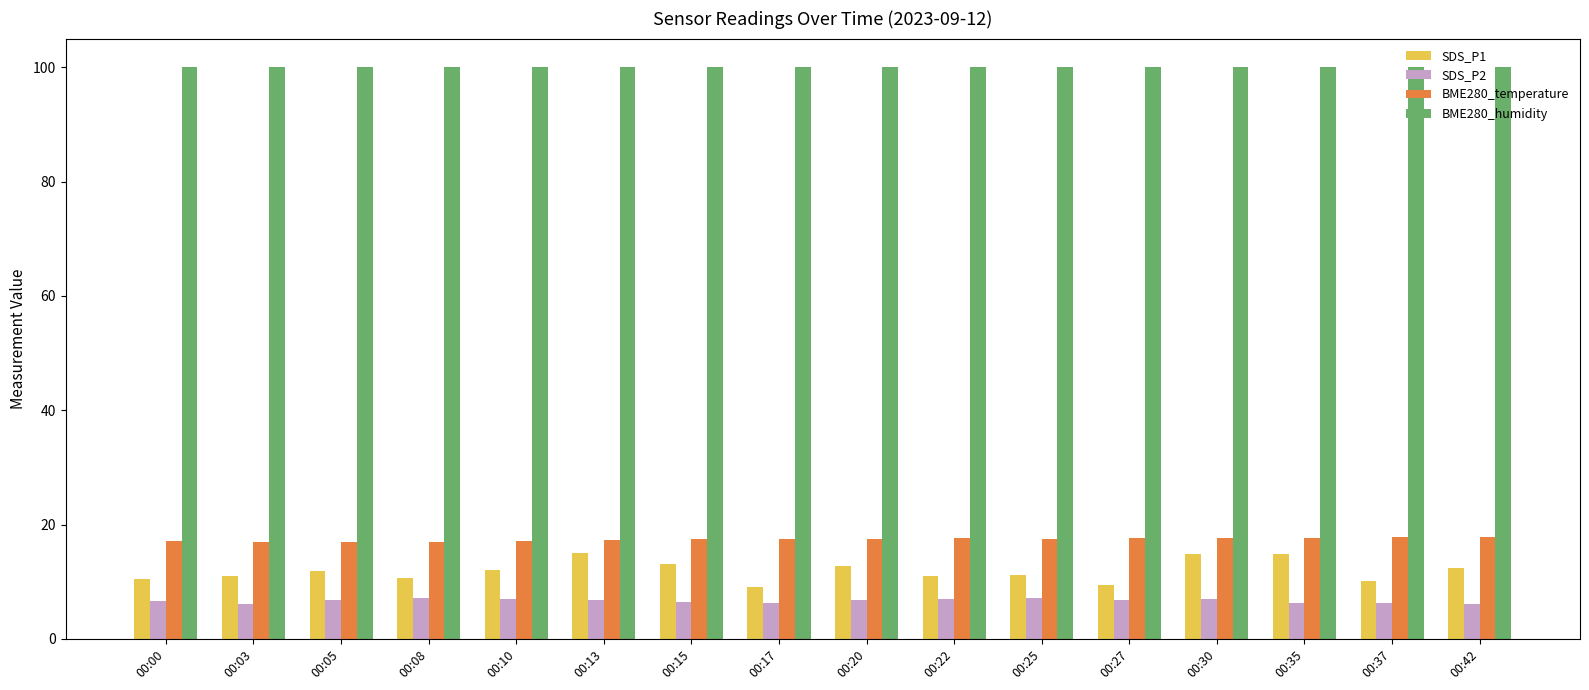

At how many categories does at least one series exceed 51?

16